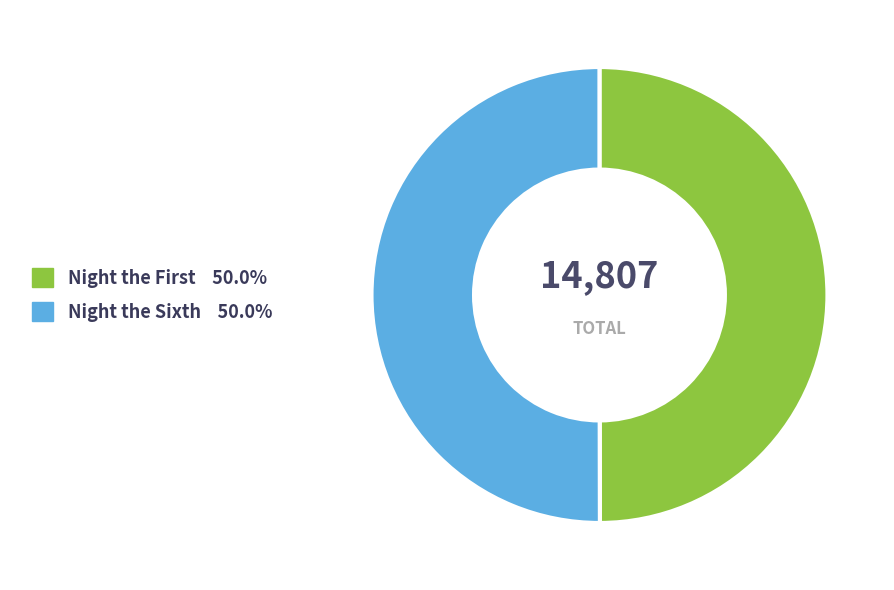

To the nearest percent, what percentage of the pie is Night the Sixth?

50%